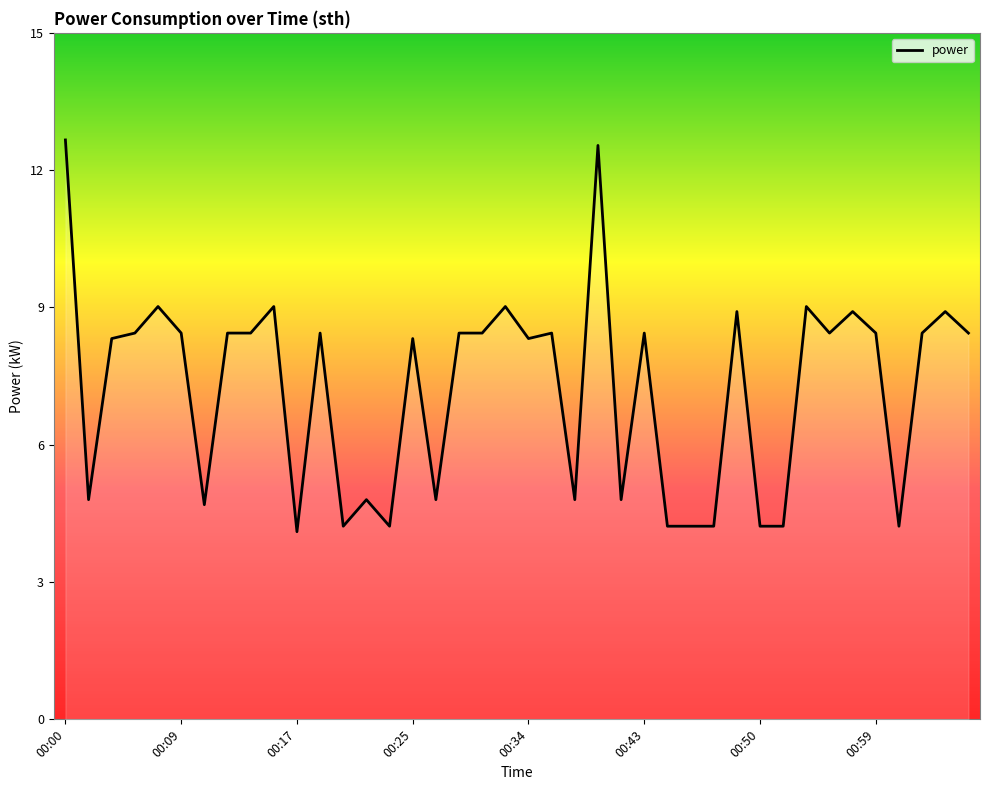

What is the maximum value shown in the chart?

12.7